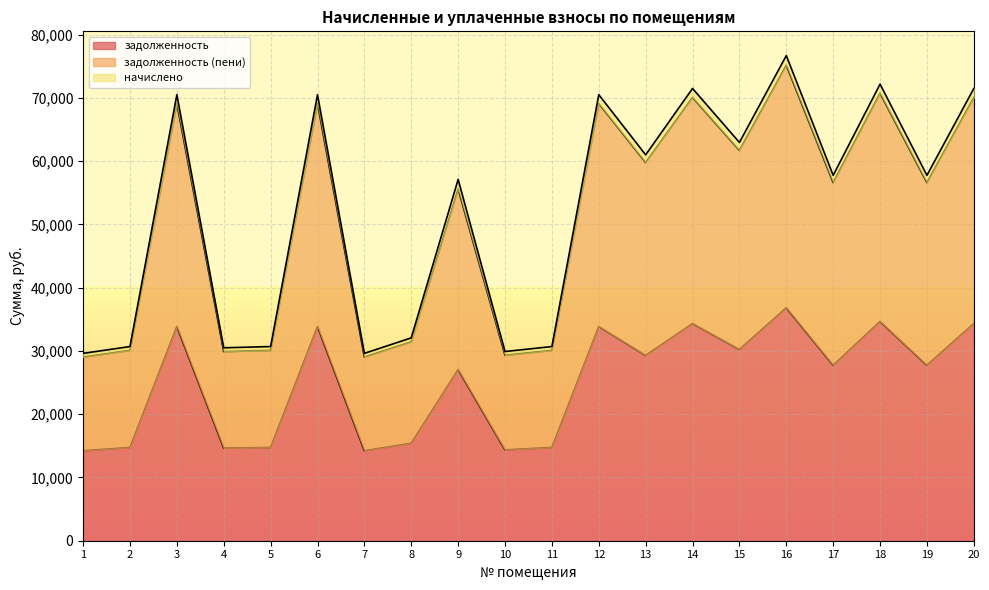

What is the highest value of the задолженность series?

36822.7